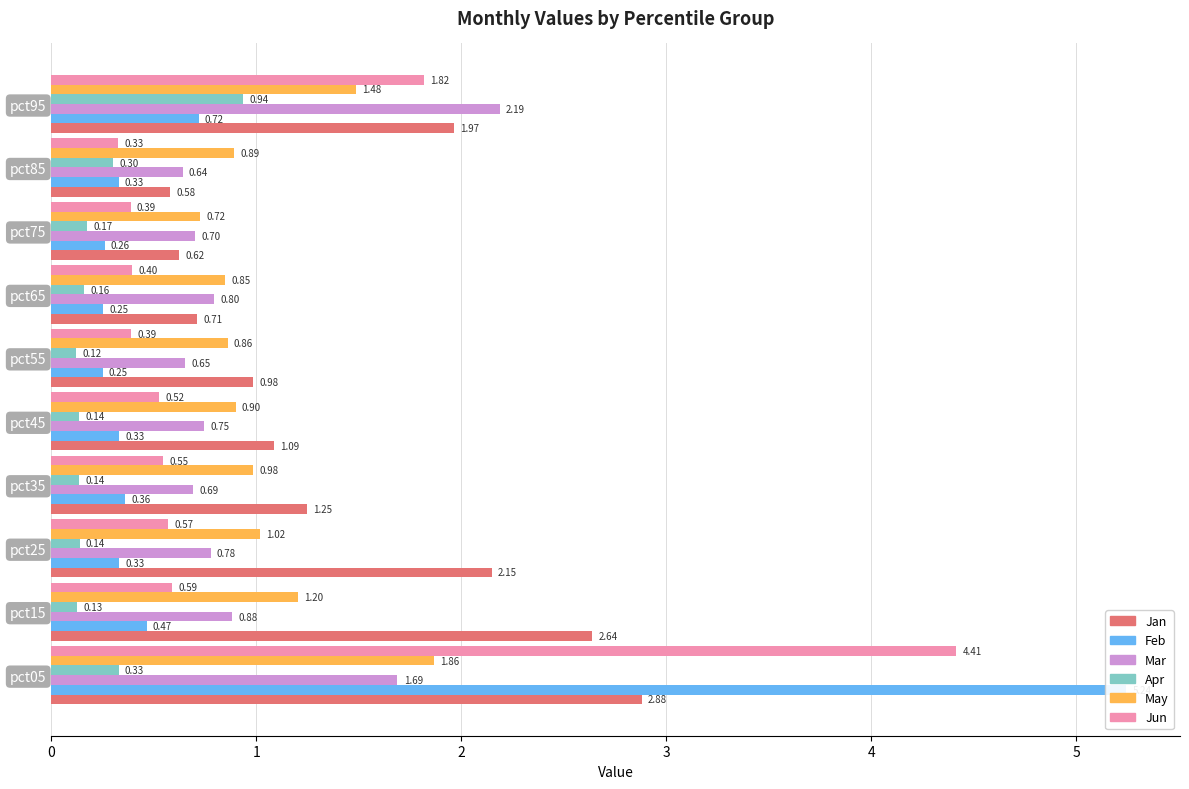

Does the chart contain any negative values?

No